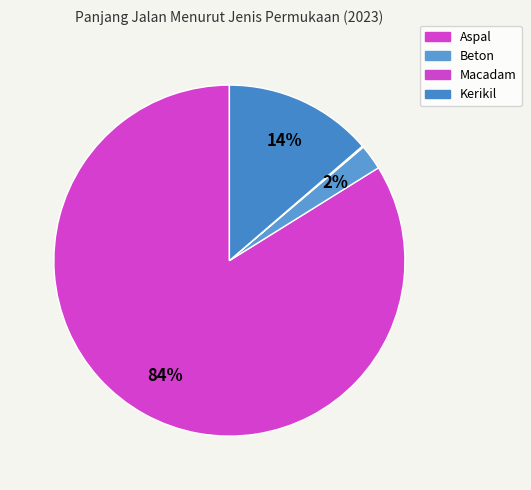

What percentage is the Aspal slice, to the nearest percent?

84%